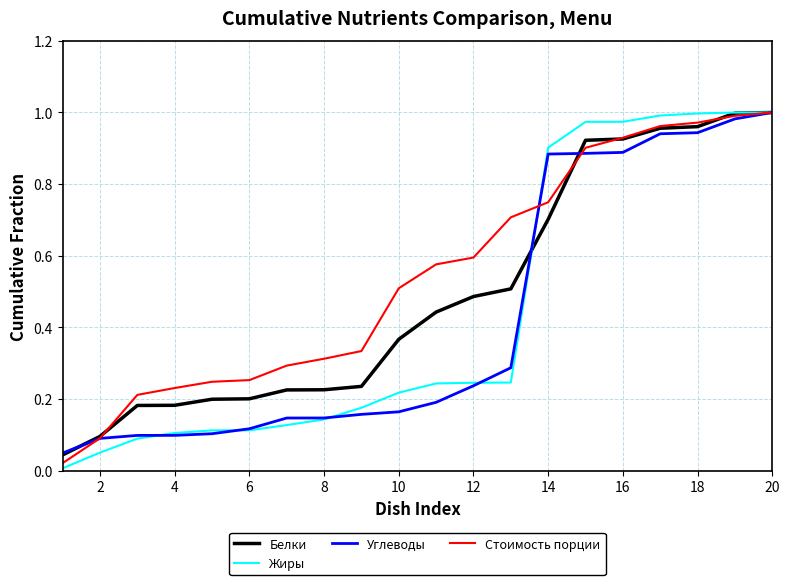

At how many categories does at least one series exceed 0?

20